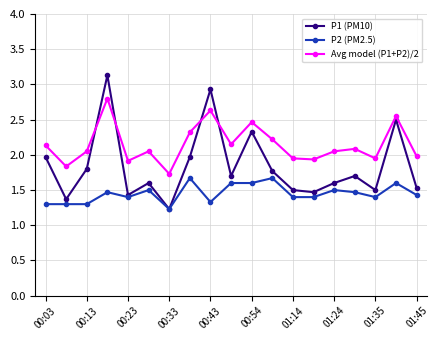

What is the lowest value of the P1 (PM10) series?

1.2